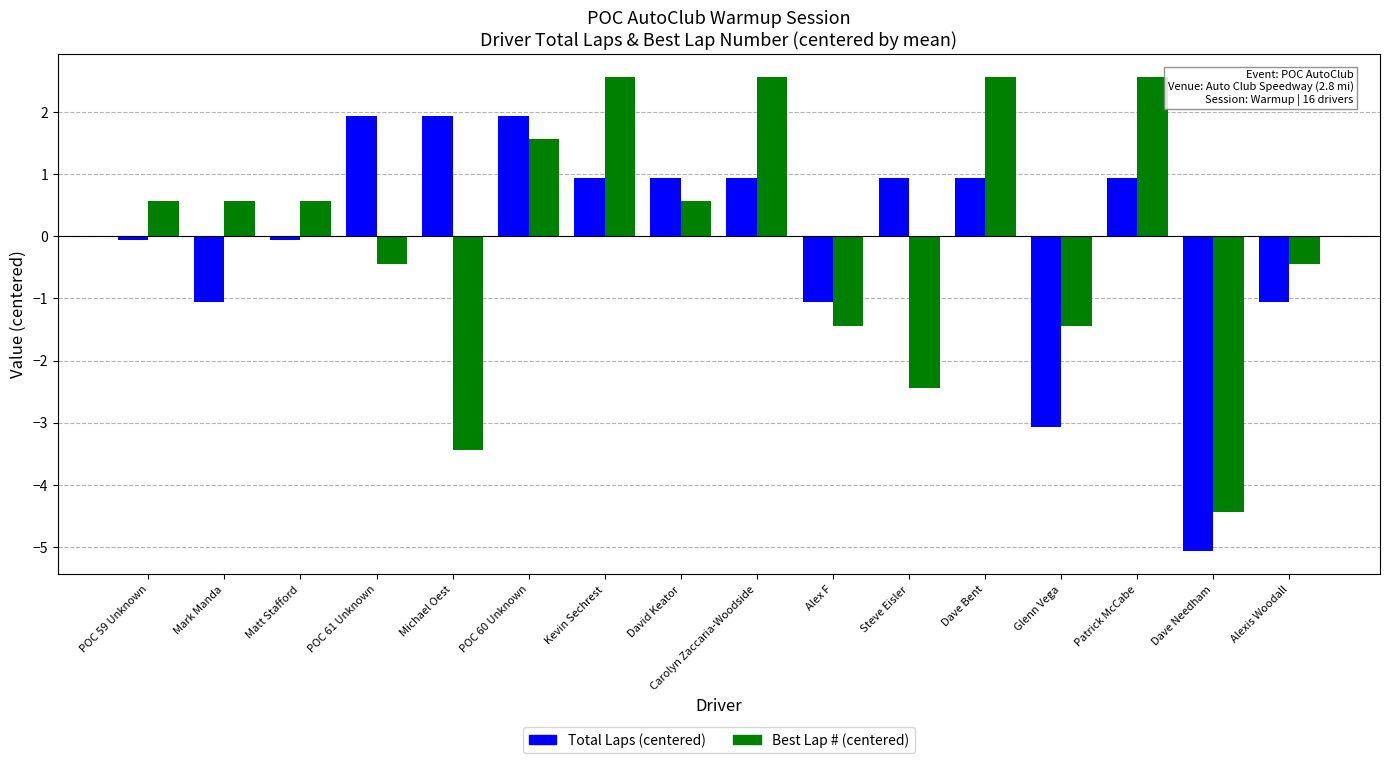

Is the value of Best Lap # (centered) at Dave Needham greater than the value of Total Laps (centered) at Matt Stafford?

No